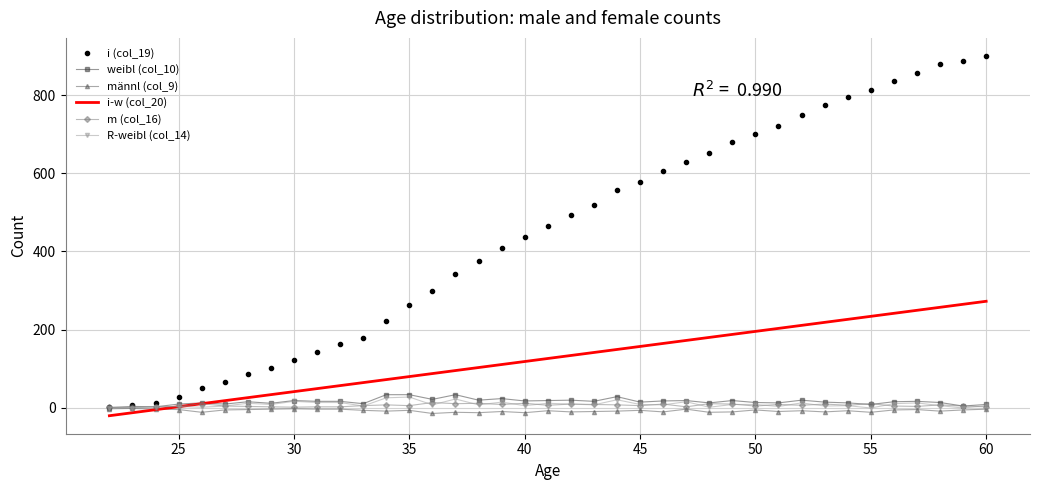

What is the greatest value displayed?

900.0